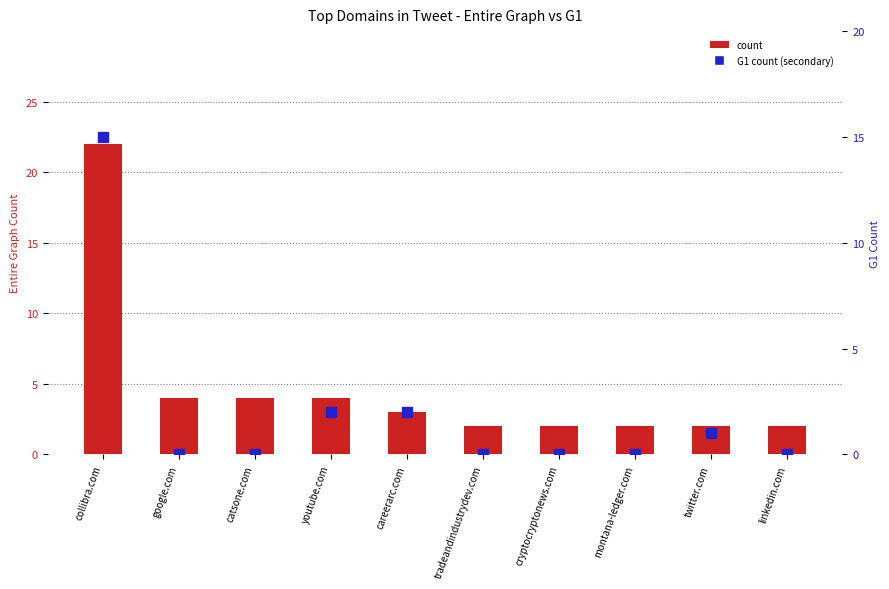

What is the total value across all series at tradeandindustrydev.com?

2